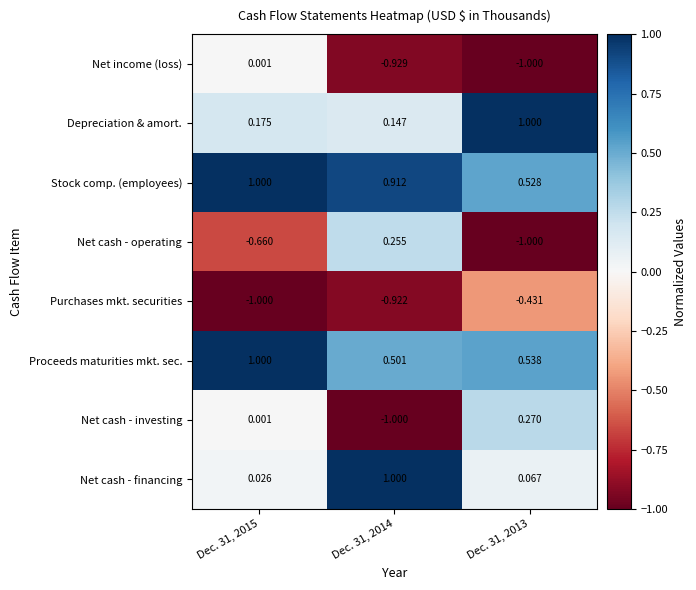

Which series has the widest spread of values?

Net cash - investing